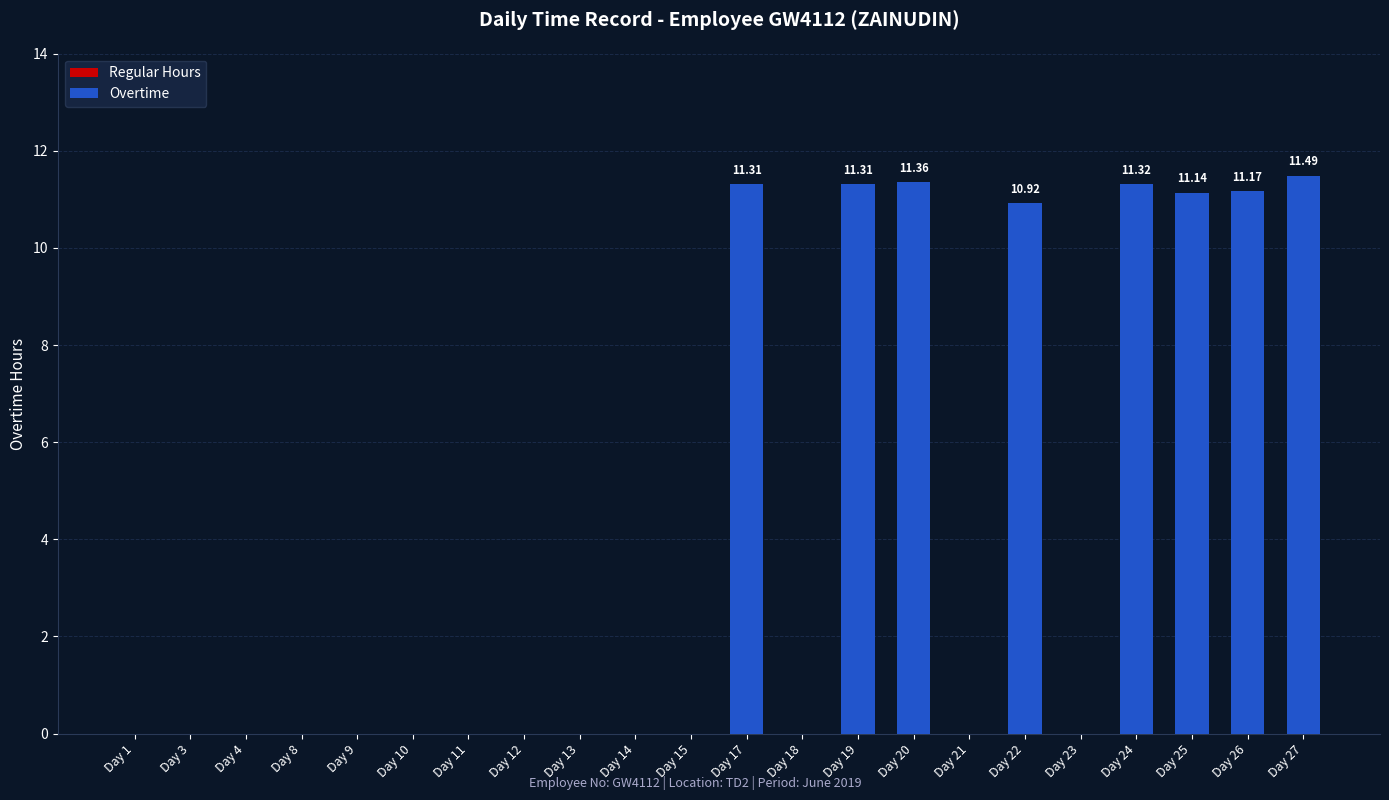

What is the sum of the values at Day 26 and Day 12?

11.2